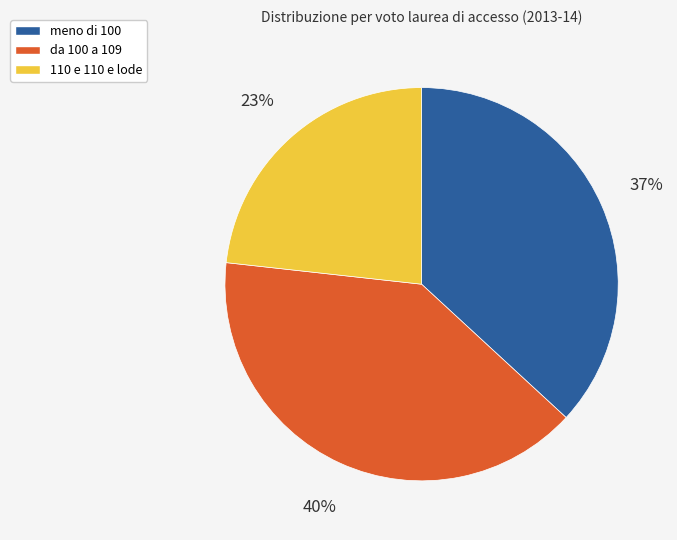

To the nearest percent, what is the difference between the largest and smallest slice percentages?

17%